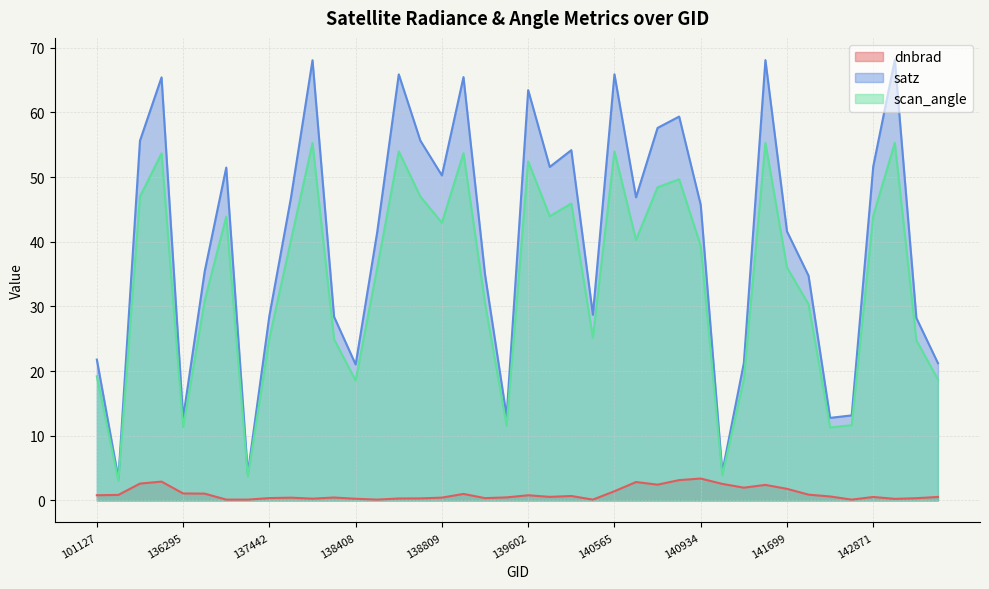

What are all the series names shown in the legend?

dnbrad, satz, scan_angle